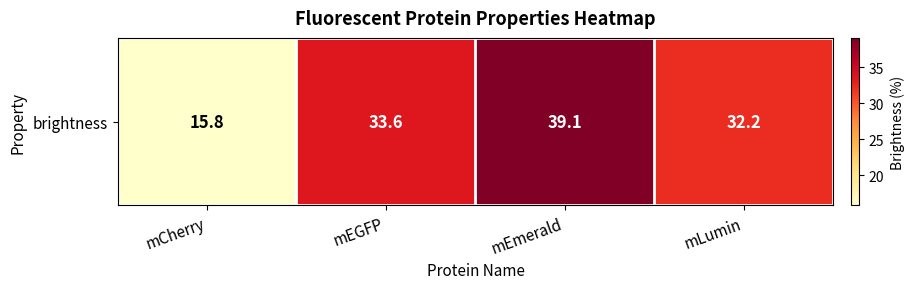

What is the difference between the values at mLumin and mCherry?

16.4